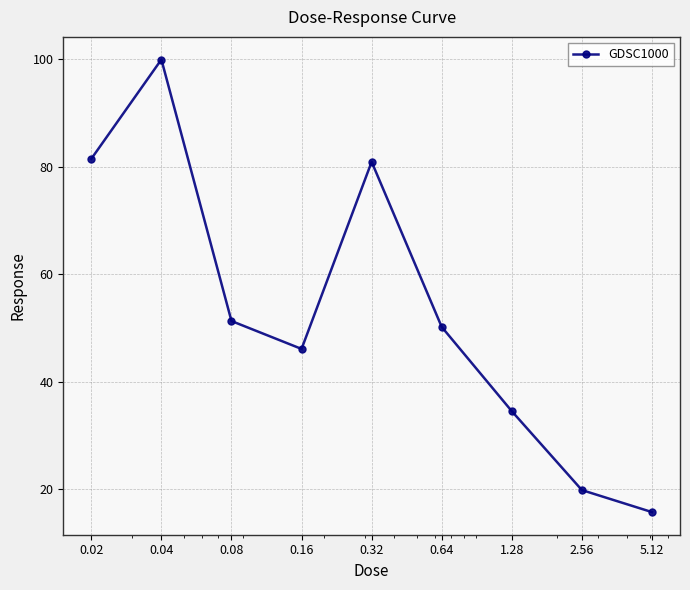

What is the maximum value shown in the chart?

100.0